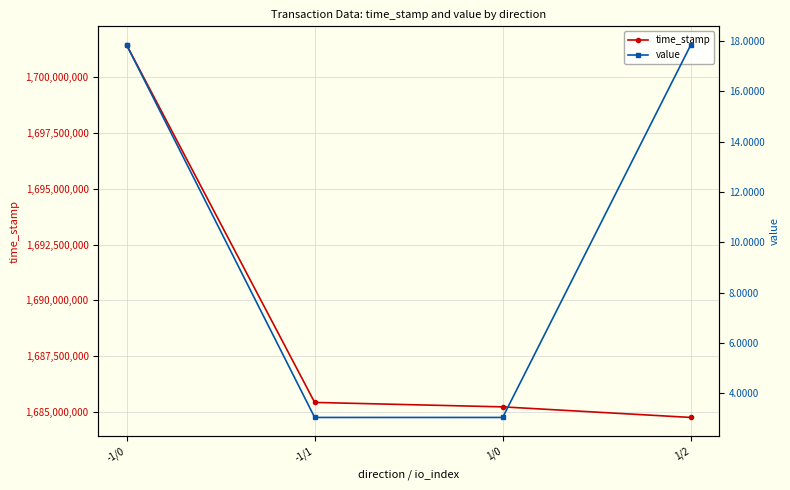

What is the sum of all value values?

41.8